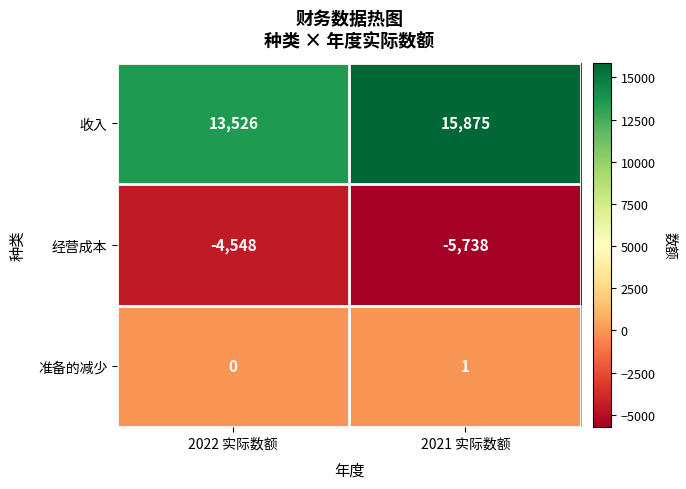

What is the difference between the maximum and minimum values in the 收入 series?

2349